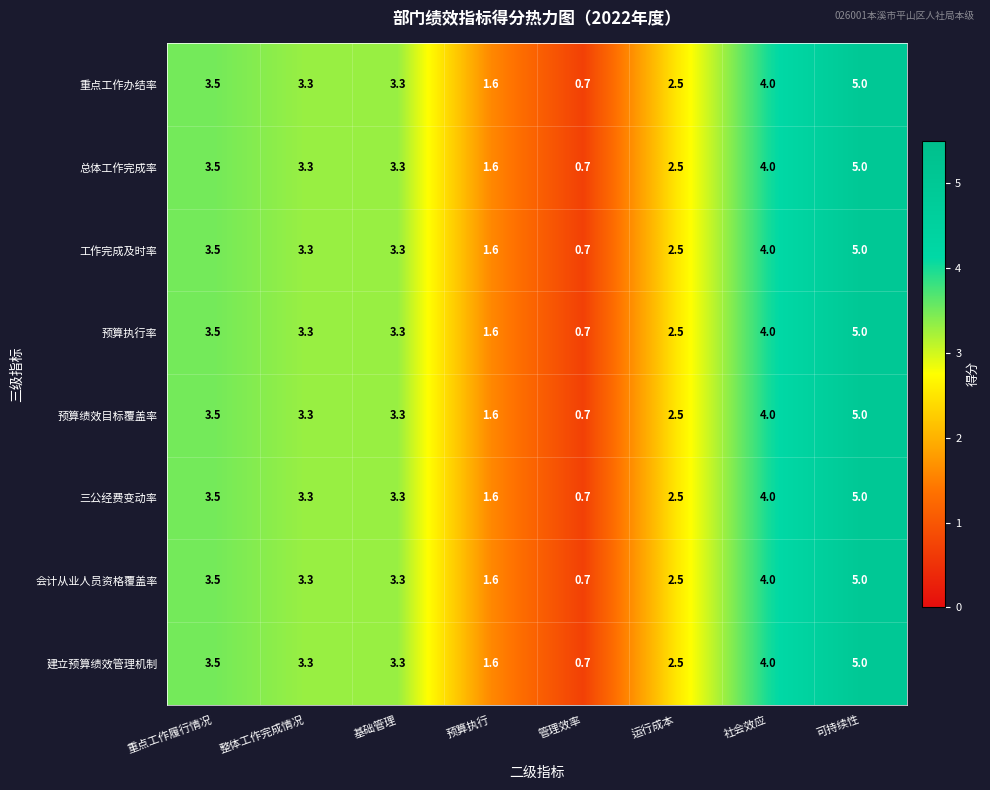

Count the number of categories in the chart.

8